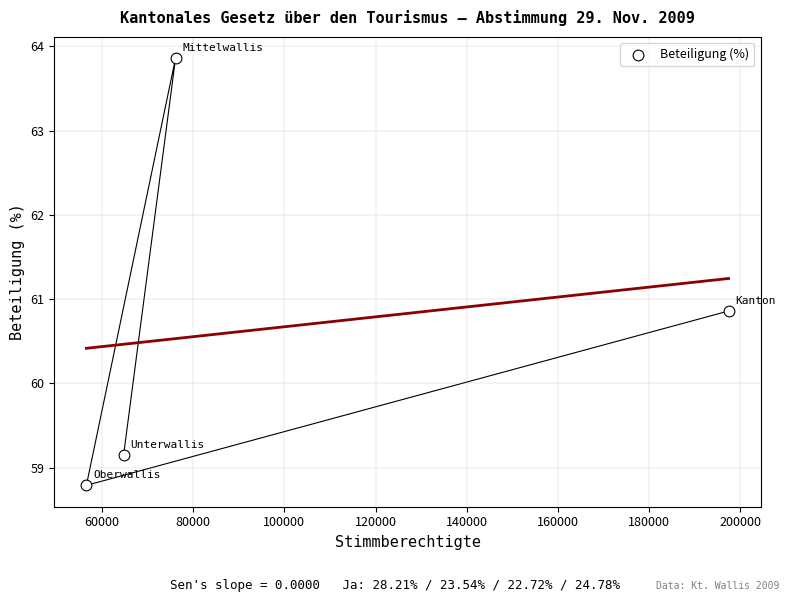

What Y value in the scatter plot is closest to 61?

60.9